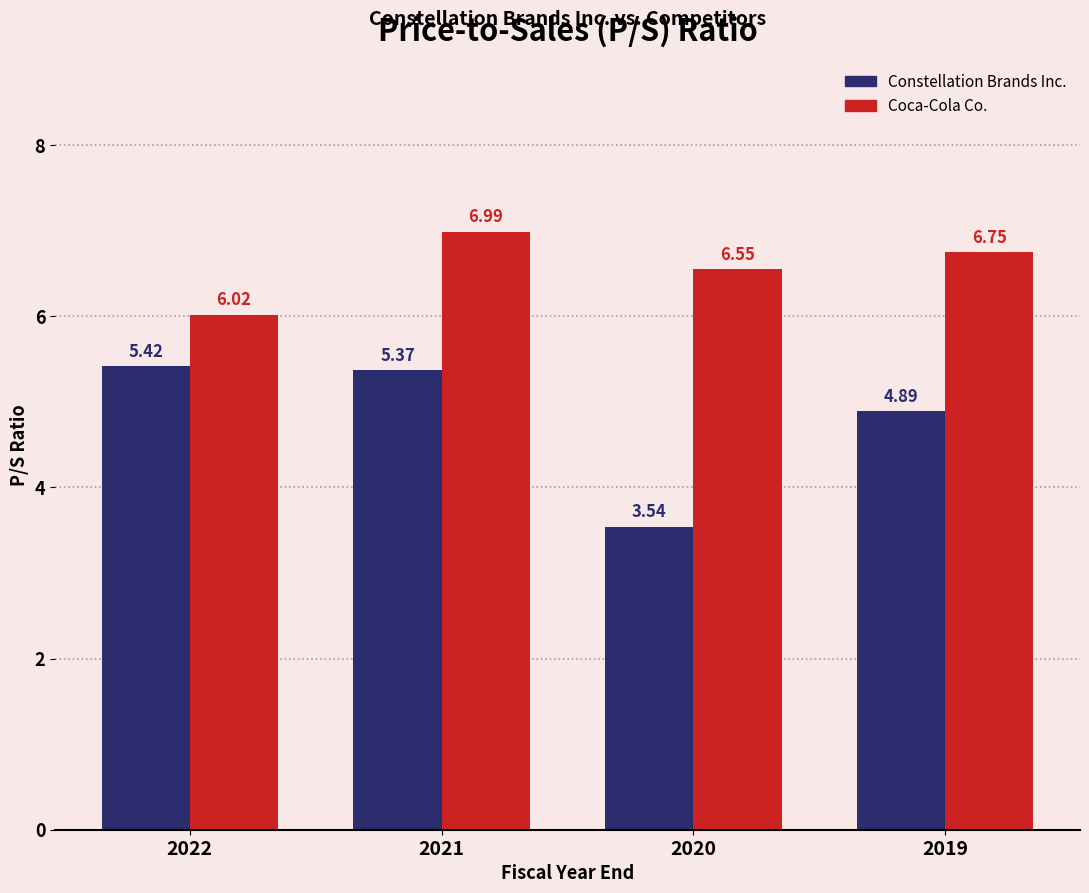

What is the maximum value shown in the chart?

7.0